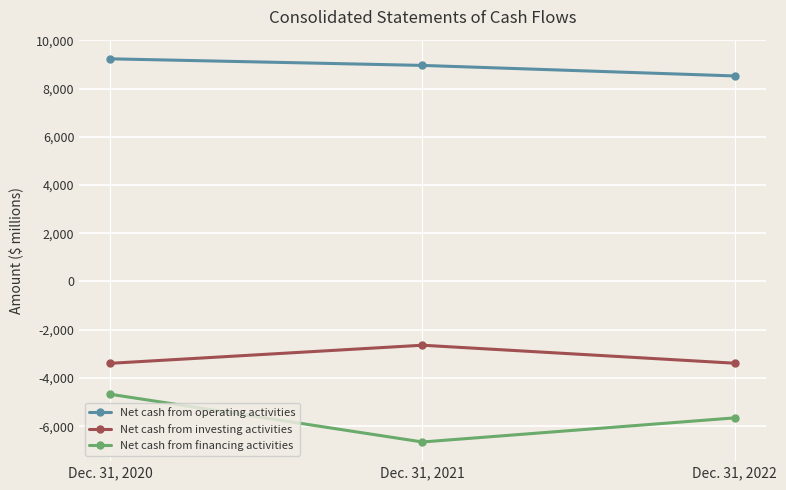

Rank the series by their average value, from highest to lowest.

Net cash from operating activities, Net cash from investing activities, Net cash from financing activities